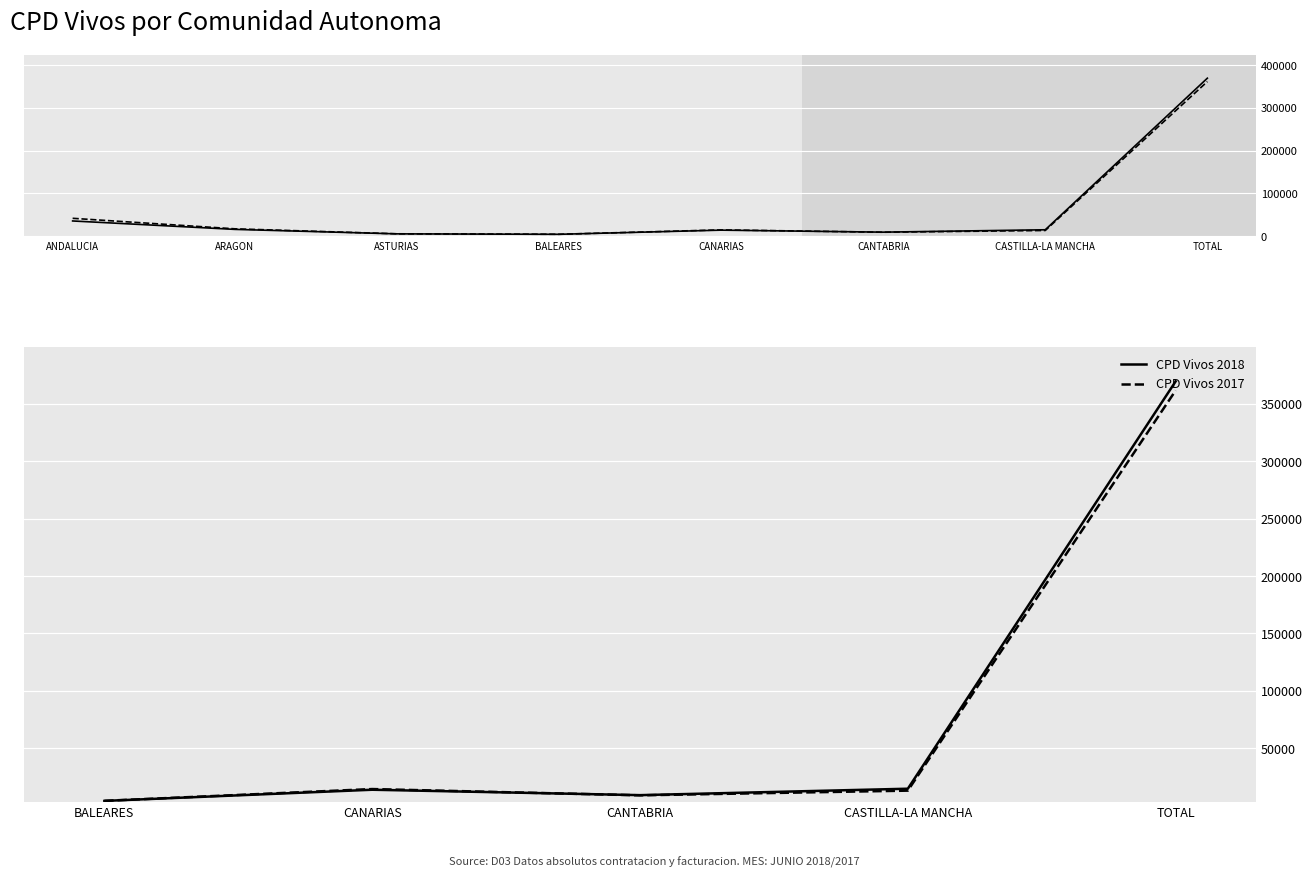

What is the difference between the maximum and minimum values in the CPD Vivos 2018 series?

365075